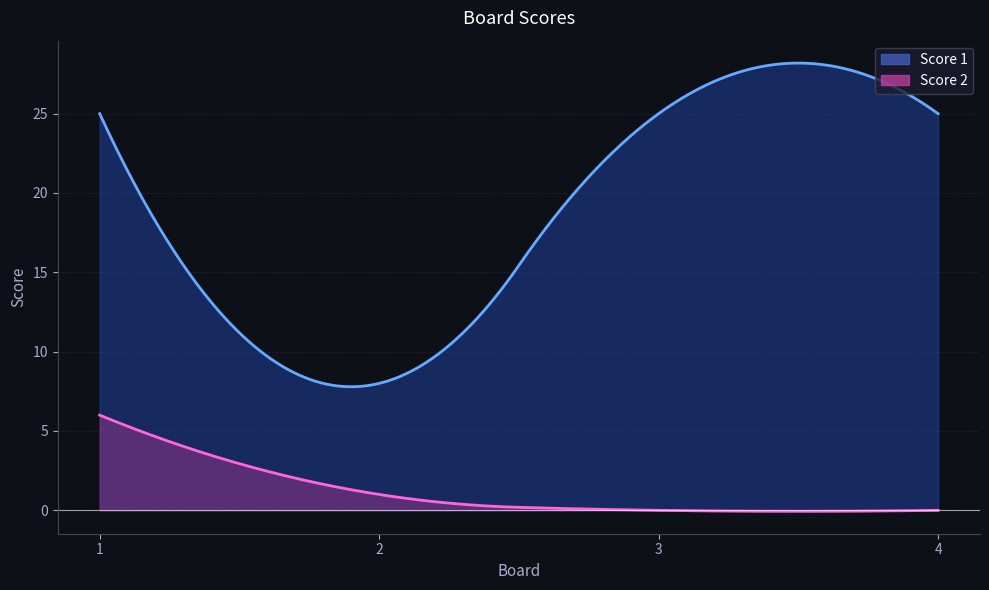

What is the value of the Score 1 point at the 4th from the left?

25